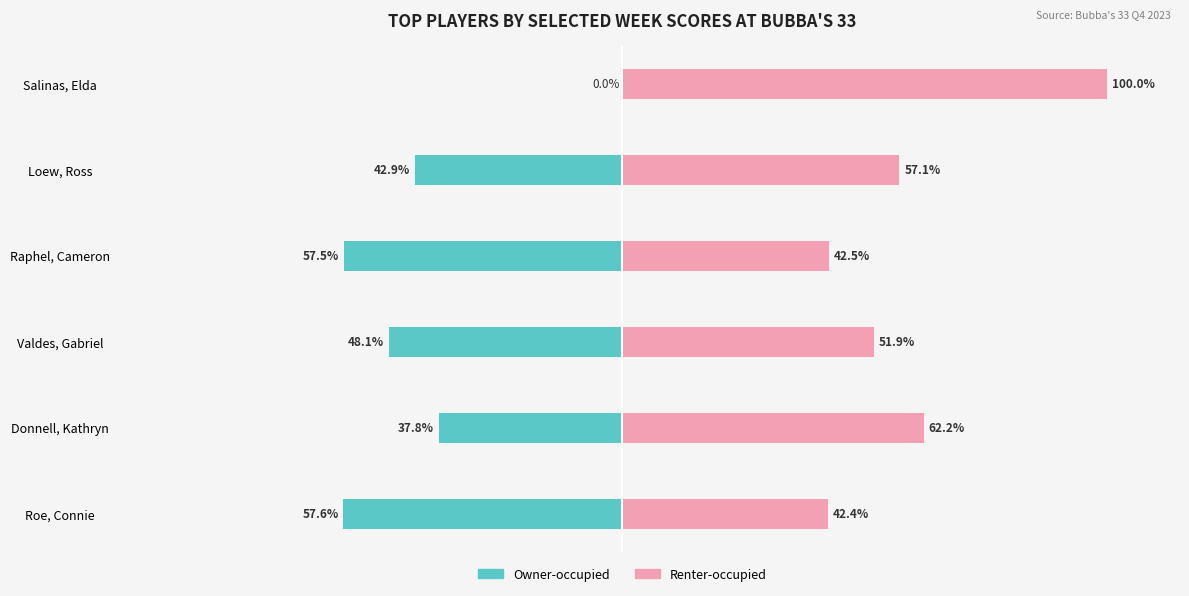

Between Salinas, Elda and Roe, Connie, which is larger?

Salinas, Elda